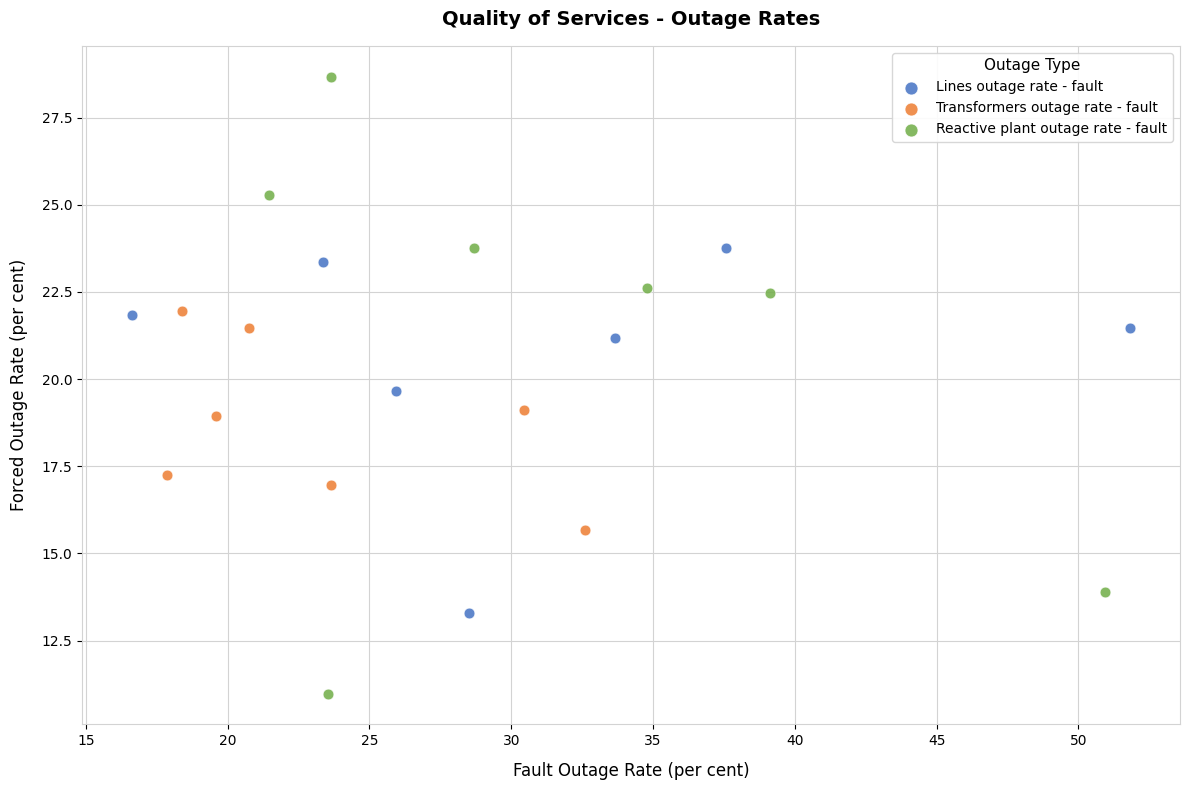

Which series reaches the minimum Y coordinate?

Reactive plant outage rate - fault